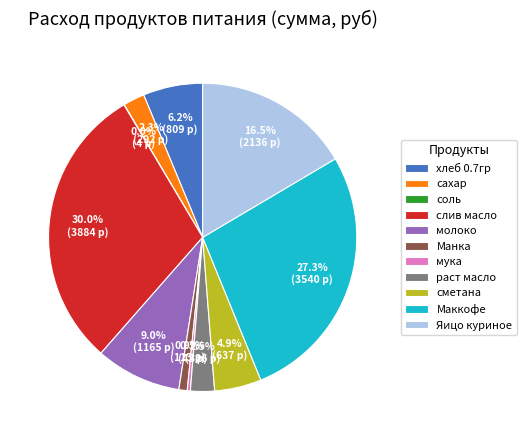

Is there a majority slice in this chart?

No